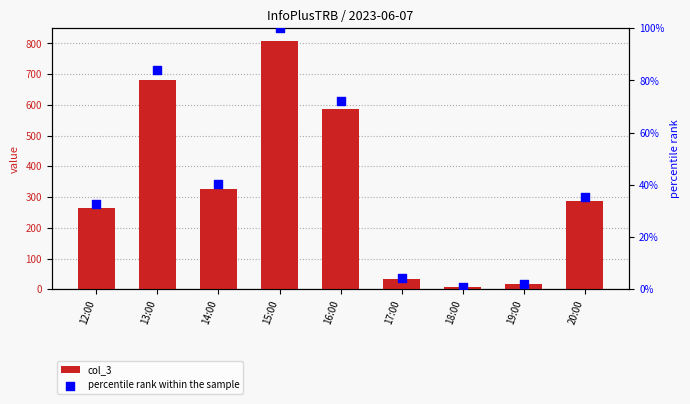

Which series has the largest total across all categories?

col_3